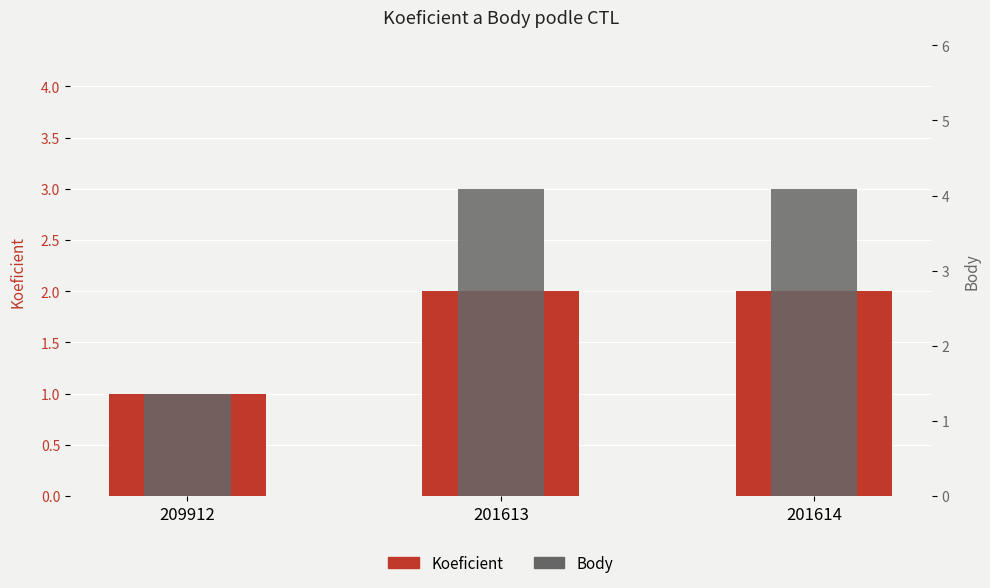

What is the total value across all series at 201613?

5